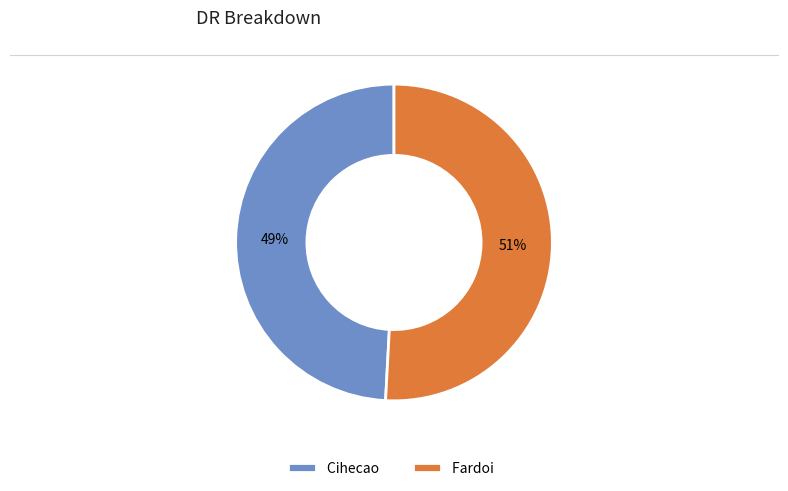

Is the sum of Fardoi and Cihecao greater than half?

Yes